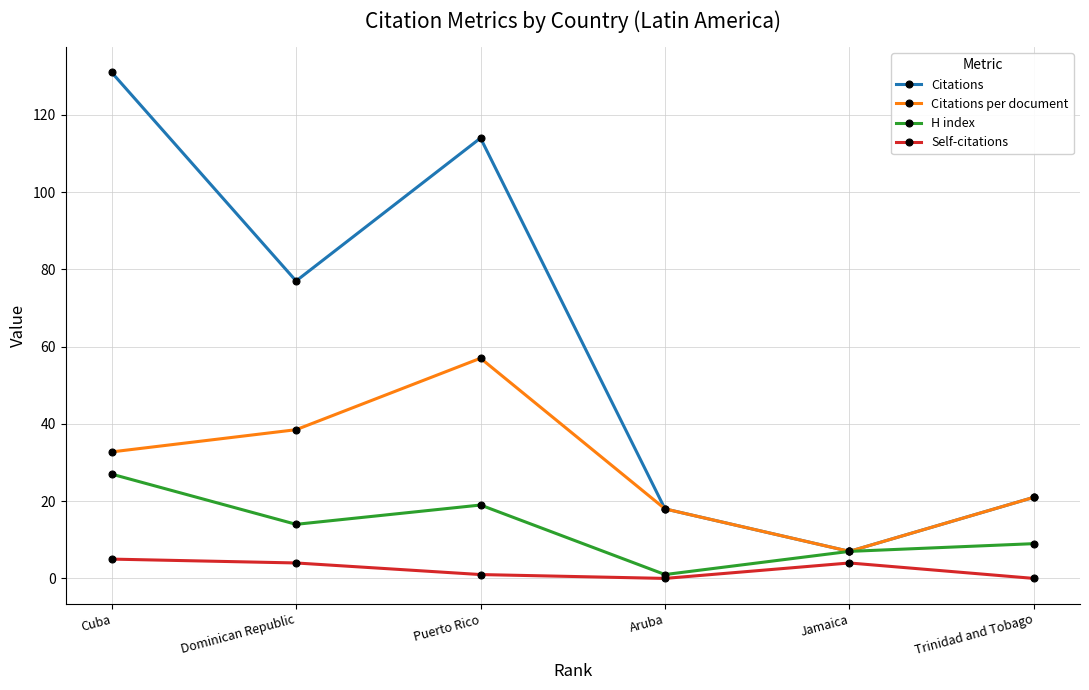

What is the approximate value of H index at Jamaica?

7.0